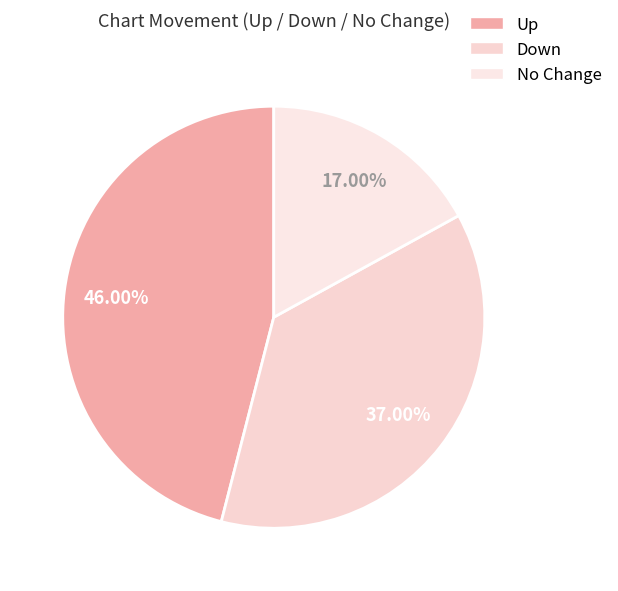

Is there a majority slice in this chart?

No